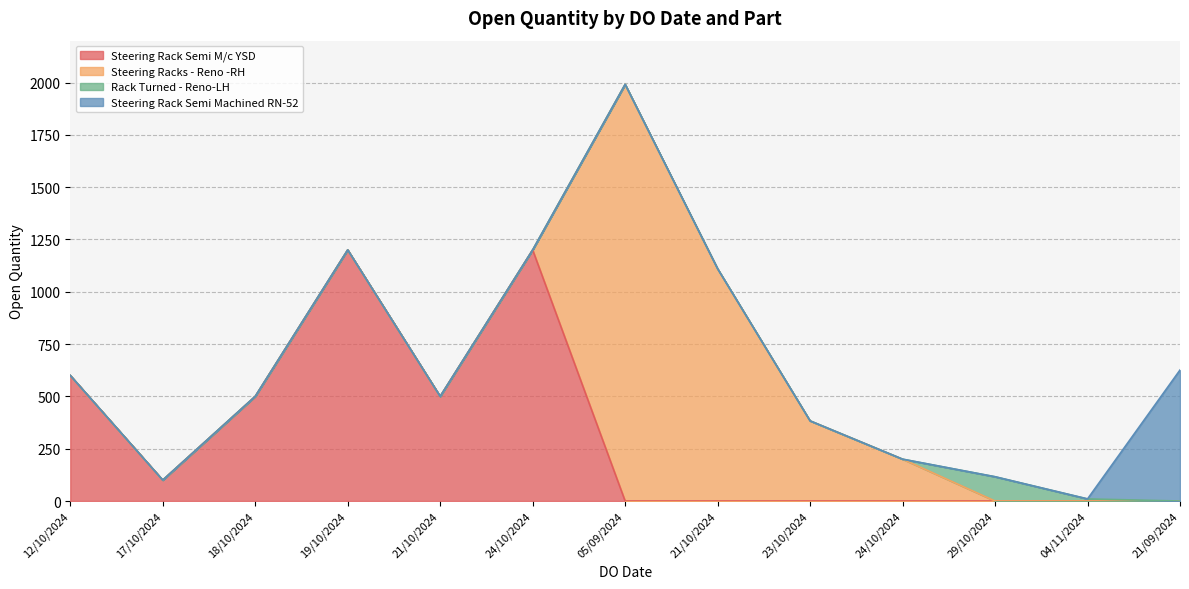

What is the sum of the values at 29/10/2024 and 23/10/2024?

499